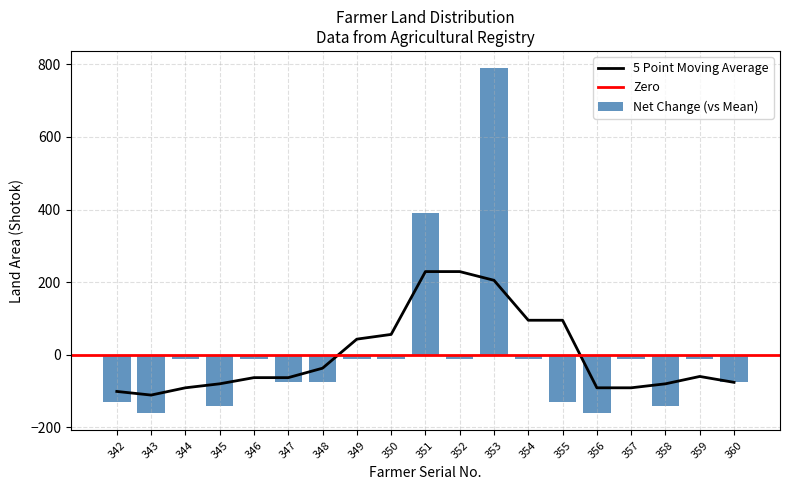

The 5 Point Moving Average series shows 205.2 at 353. True or false?

True